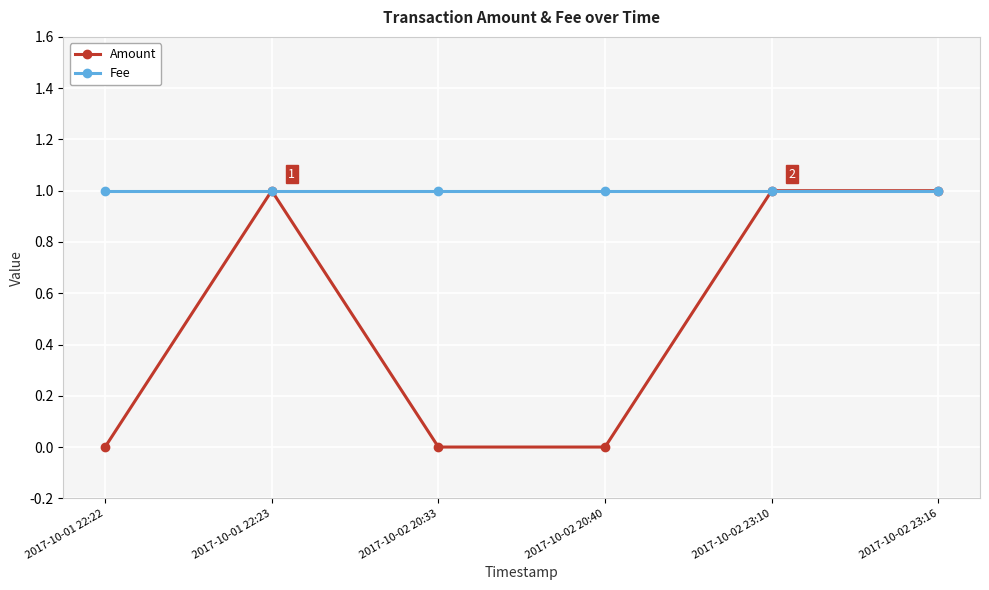

Rank the series by their average value, from lowest to highest.

Amount, Fee